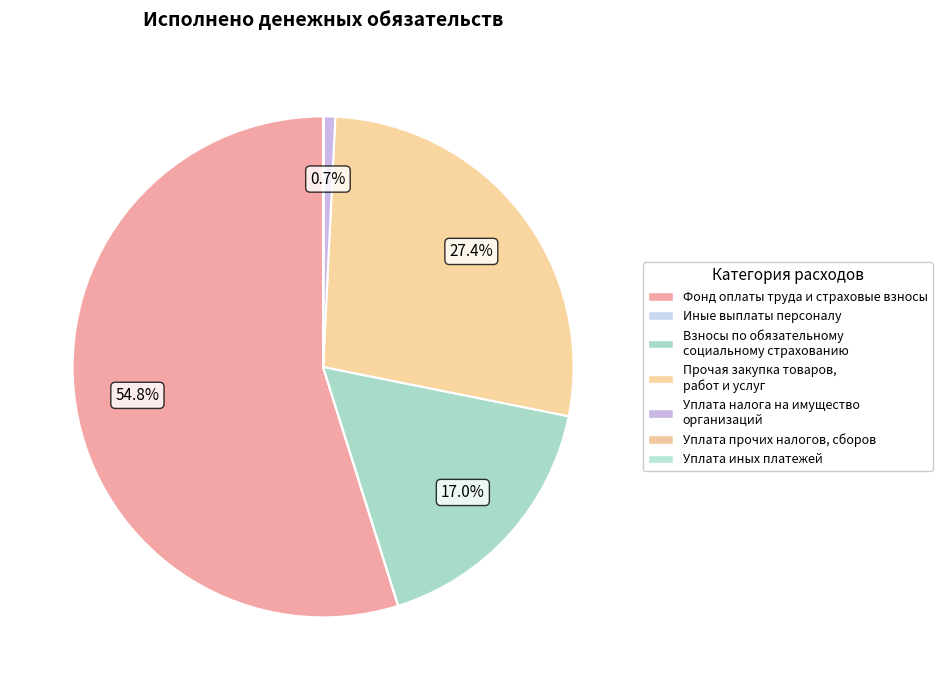

Rank the categories by value from lowest to highest.

Уплата иных платежей, Иные выплаты персоналу, Уплата прочих налогов, сборов, Уплата налога на имущество организаций, Взносы по обязательному социальному страхованию, Прочая закупка товаров, работ и услуг, Фонд оплаты труда и страховые взносы